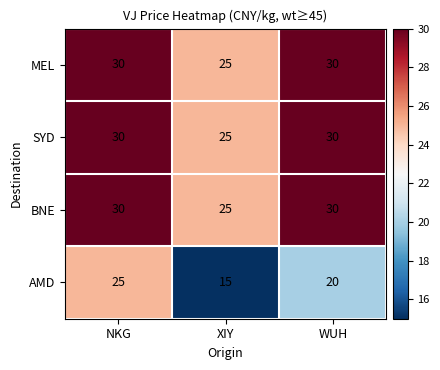

List the labels in order of AMD value, smallest first.

XIY, WUH, NKG